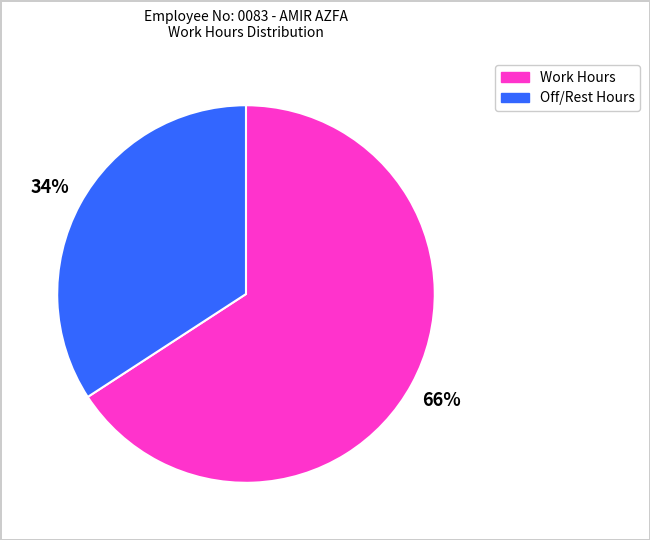

To the nearest percent, what is the average slice percentage?

50%